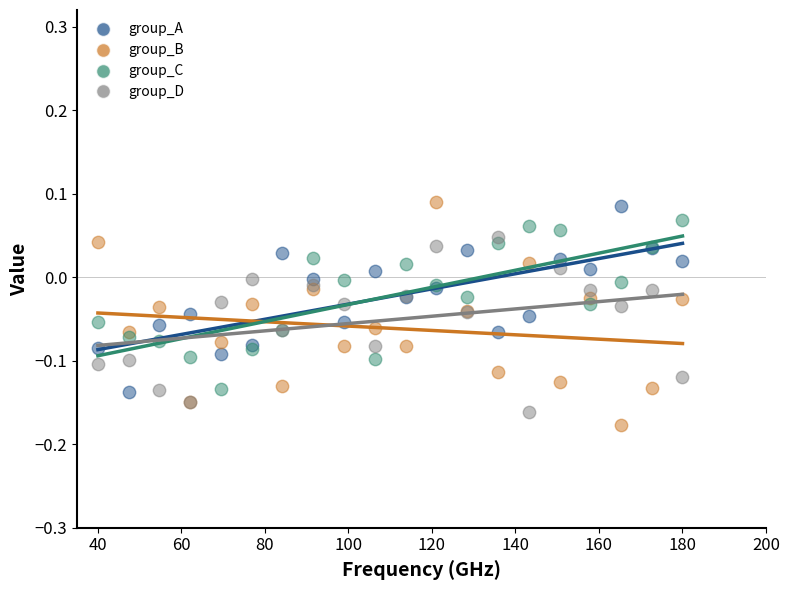

What is the X range (max minus min) for the scatter plot?

140.0